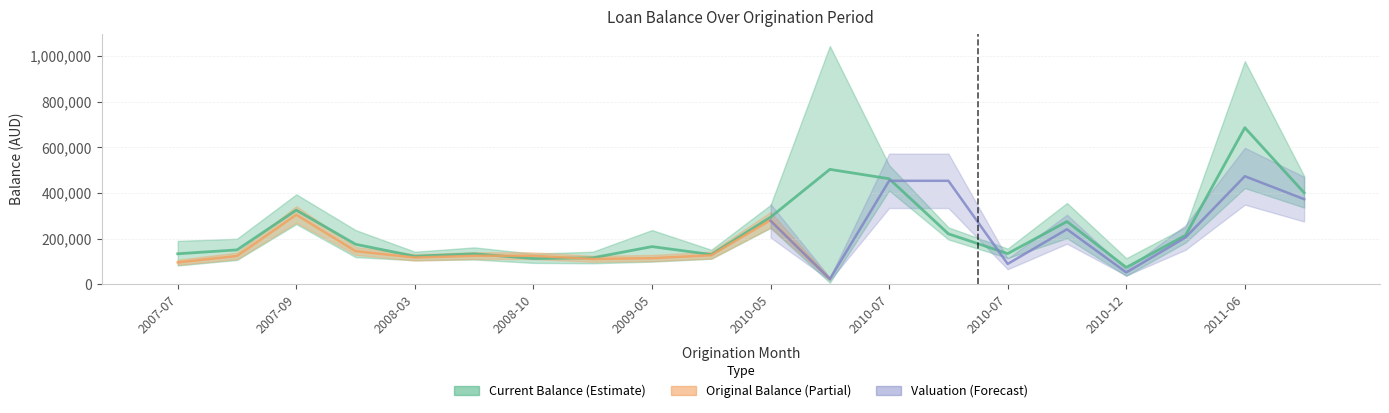

Which label corresponds to the smallest value in the chart?

2010-06